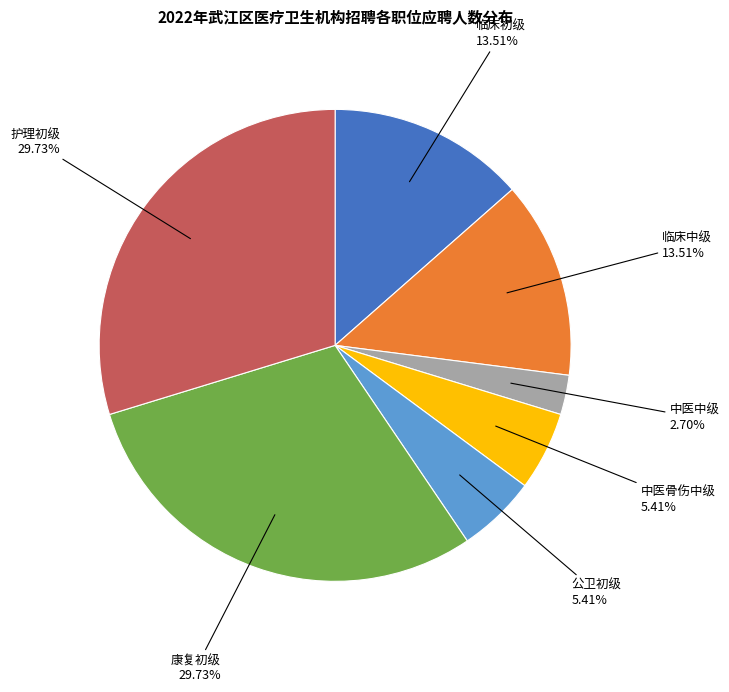

Is there any slice that represents more than half of the pie?

No